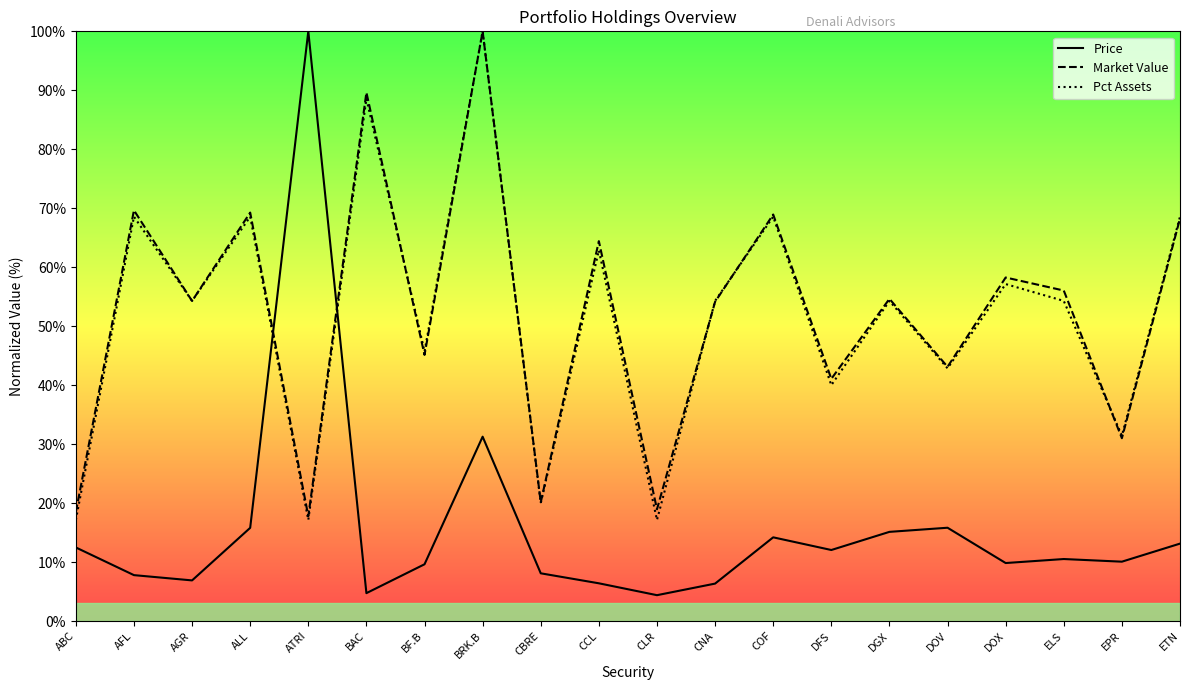

How many times do Price and Market Value cross each other?

2